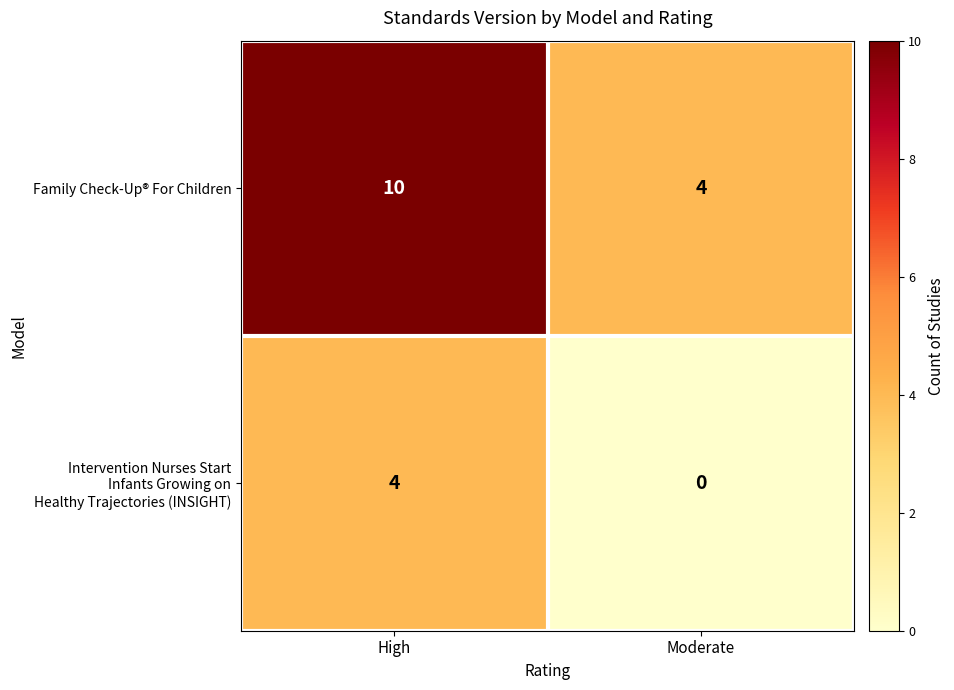

What is the average value of the Family Check-Up® For Children series?

7